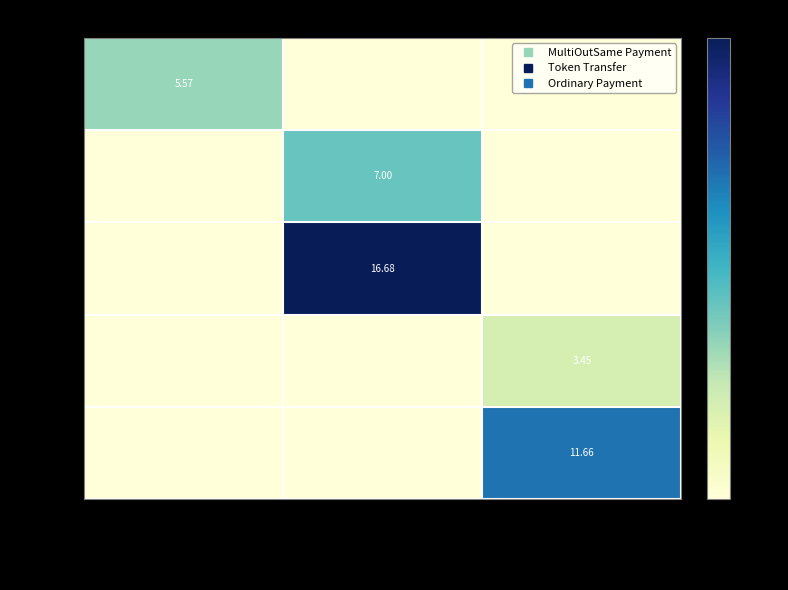

Count the number of data series in this chart.

5